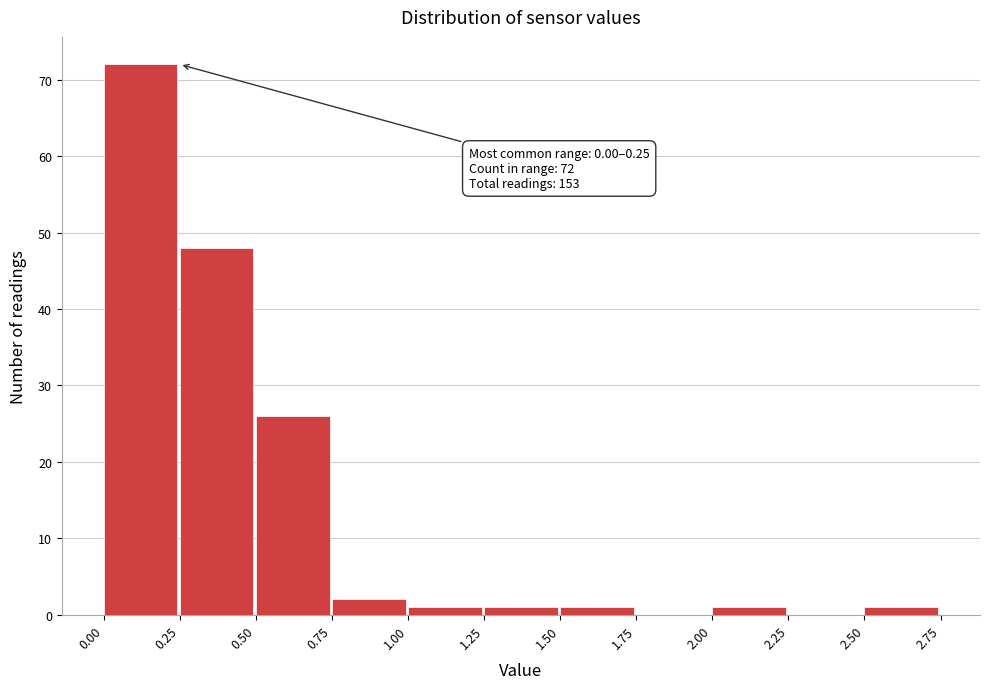

Over which range of the x-axis is the bar tallest?

0.00 to 0.25